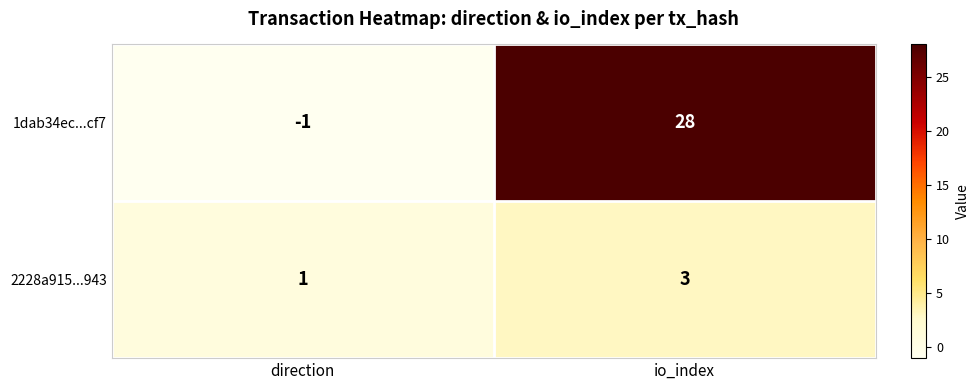

The value of 1dab34ec...cf7 at io_index is 39. True or false?

False